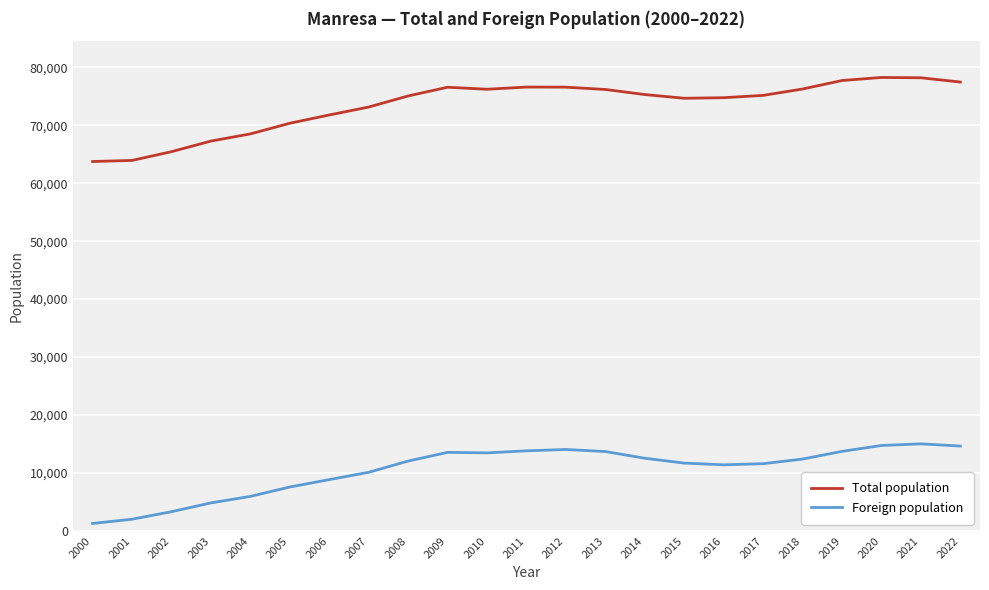

What is the difference between the maximum and minimum values in the Foreign population series?

13737